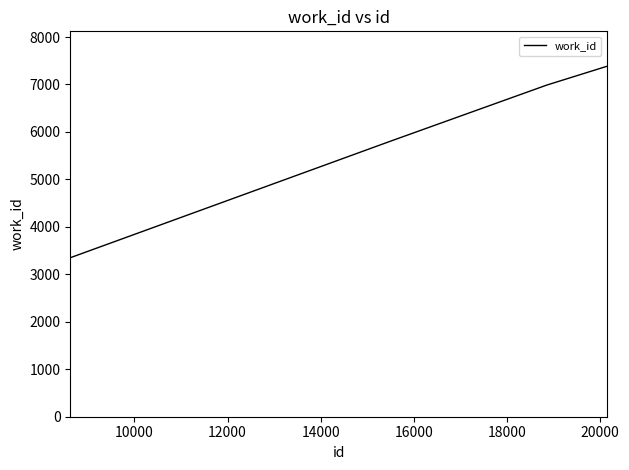

Does the chart have visible grid lines?

No